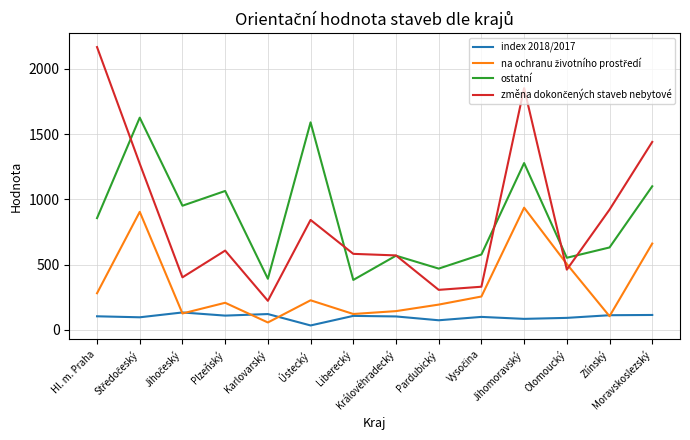

Read the ostatní value at Moravskoslezský.

1100.0